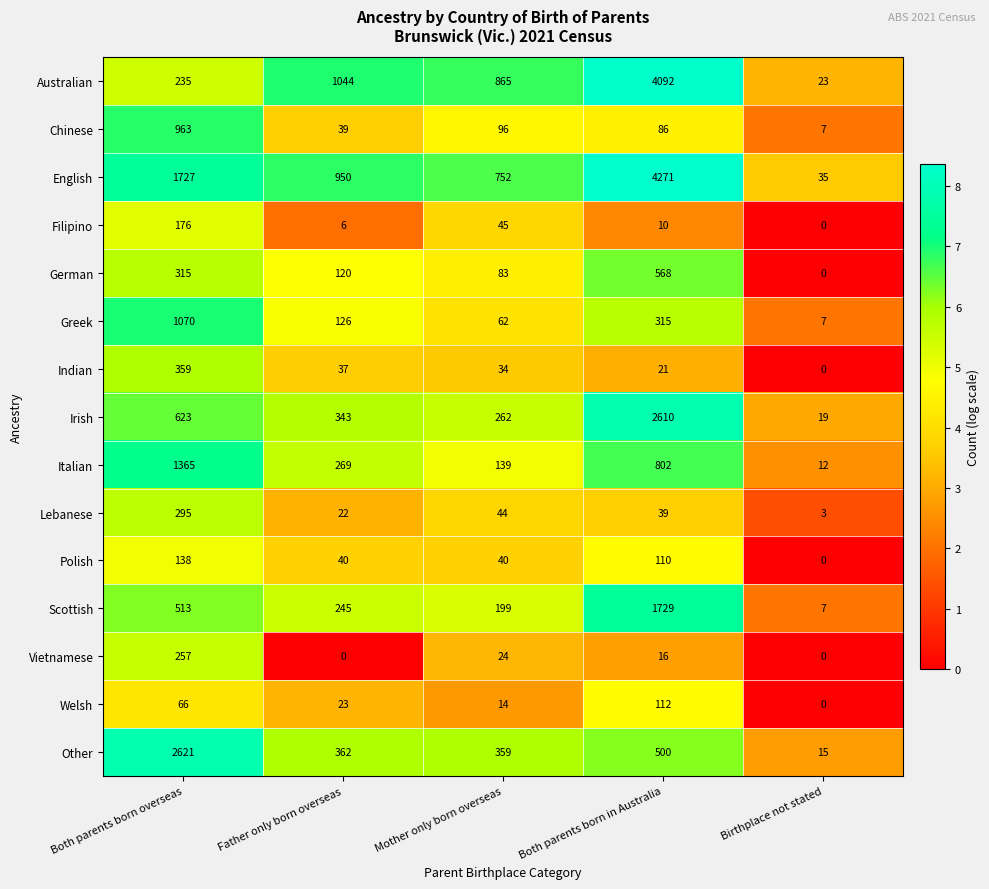

At which label is Indian closest to 179?

Father only born overseas